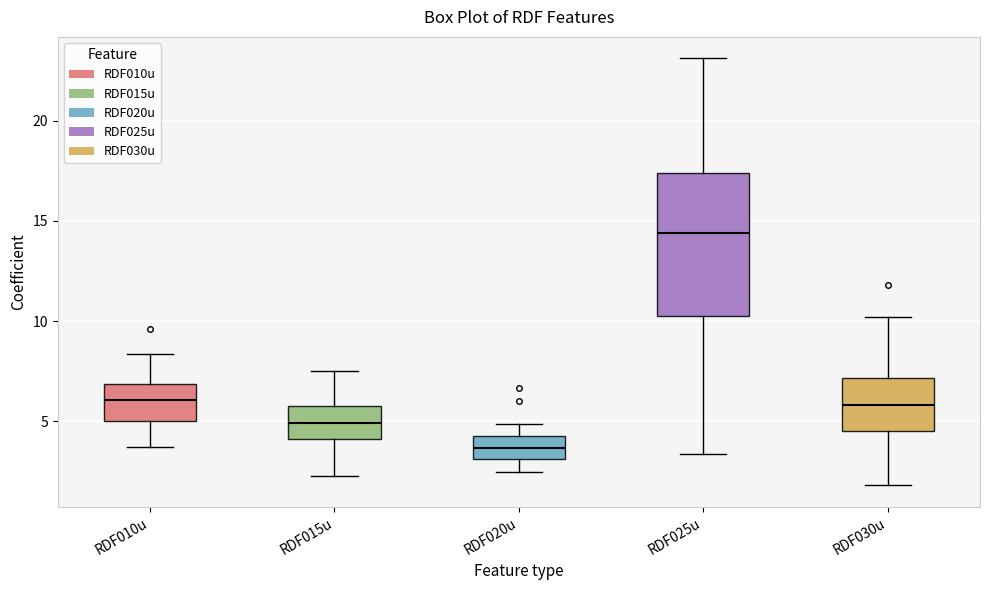

Reading left to right, transcribe this box plot: for each box, give where its median line is, the range the box spans, and where its two whiskers end, as read against the y-axis. The values are not printed on the chart, so give them approximately, as read against the axis.

RDF010u: median 6.0, box 5.0 to 7.0, whiskers 3.5 to 8.5
RDF015u: median 5.0, box 4.0 to 6.0, whiskers 2.5 to 7.5
RDF020u: median 3.5, box 3.0 to 4.5, whiskers 2.5 to 5.0
RDF025u: median 14.5, box 10.0 to 17.5, whiskers 3.5 to 23.0
RDF030u: median 6.0, box 4.5 to 7.0, whiskers 2.0 to 10.0